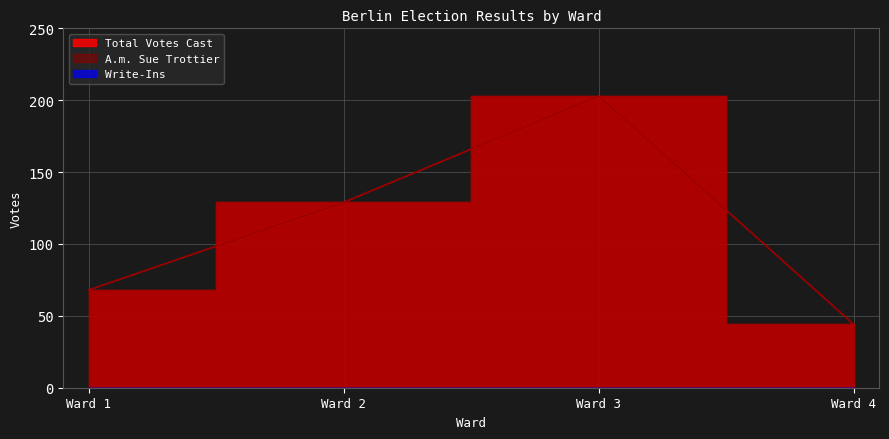

Where is the first local maximum for Total Votes Cast?

Ward 3